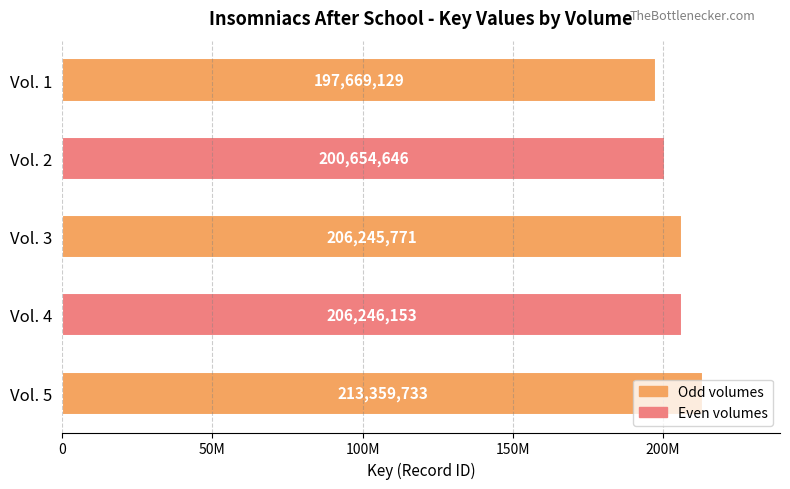

Are the bars horizontal?

Yes